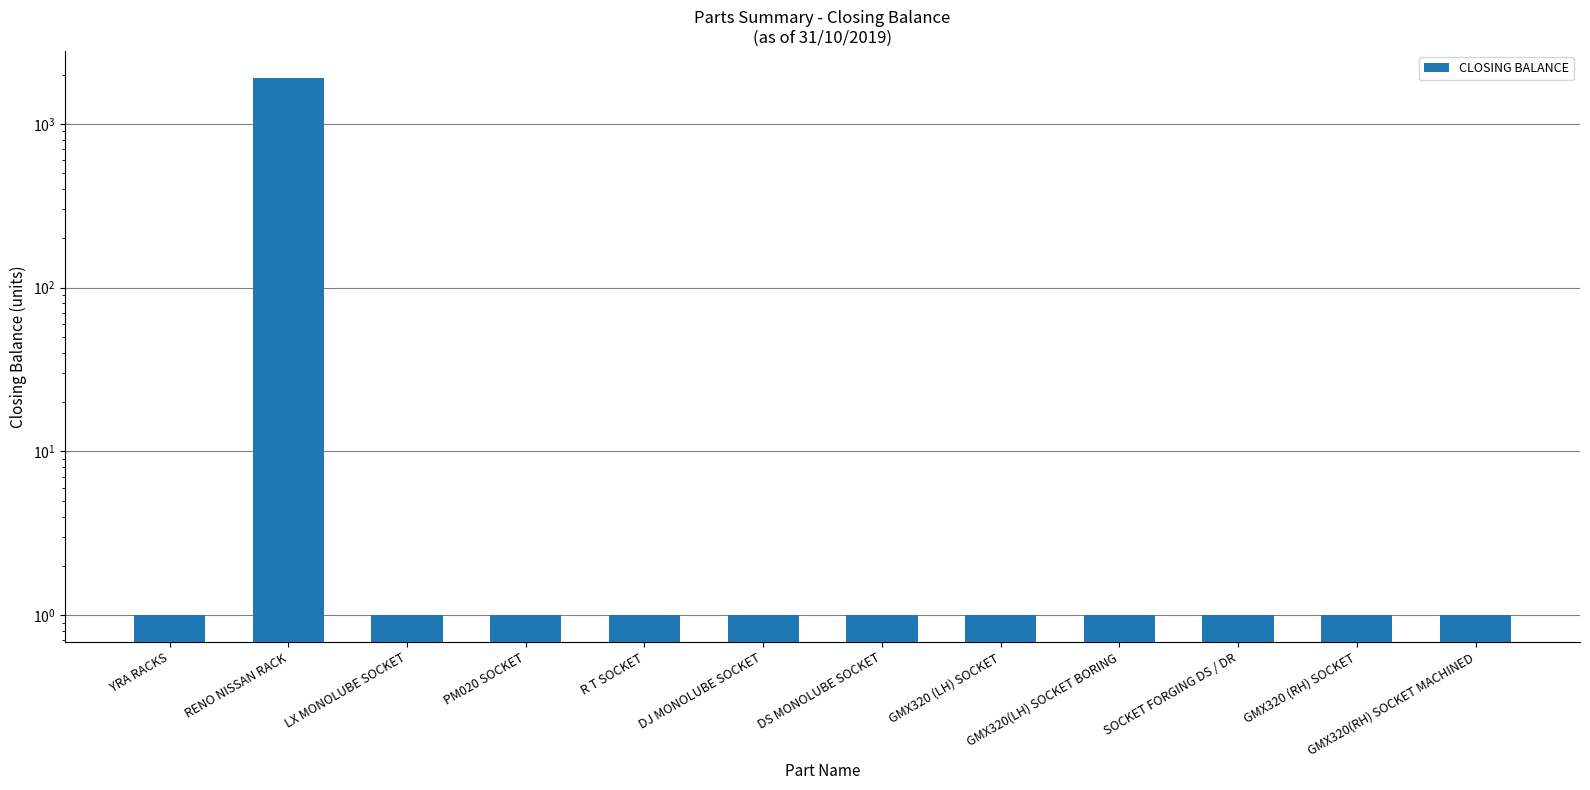

At which label is the value closest to 955?

YRA RACKS